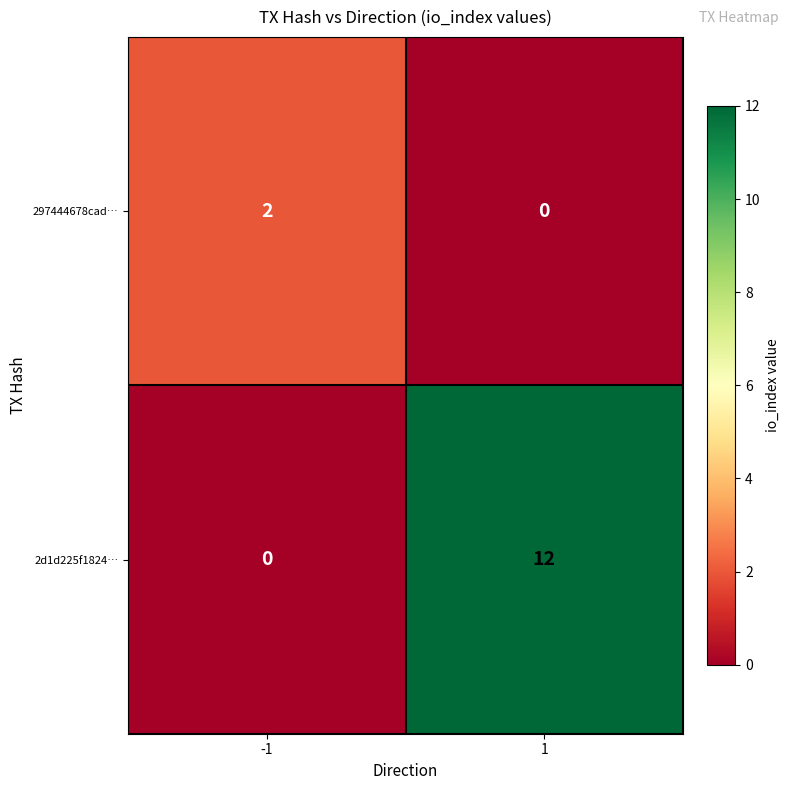

The 2d1d225f1824… series shows 0 at -1. True or false?

True